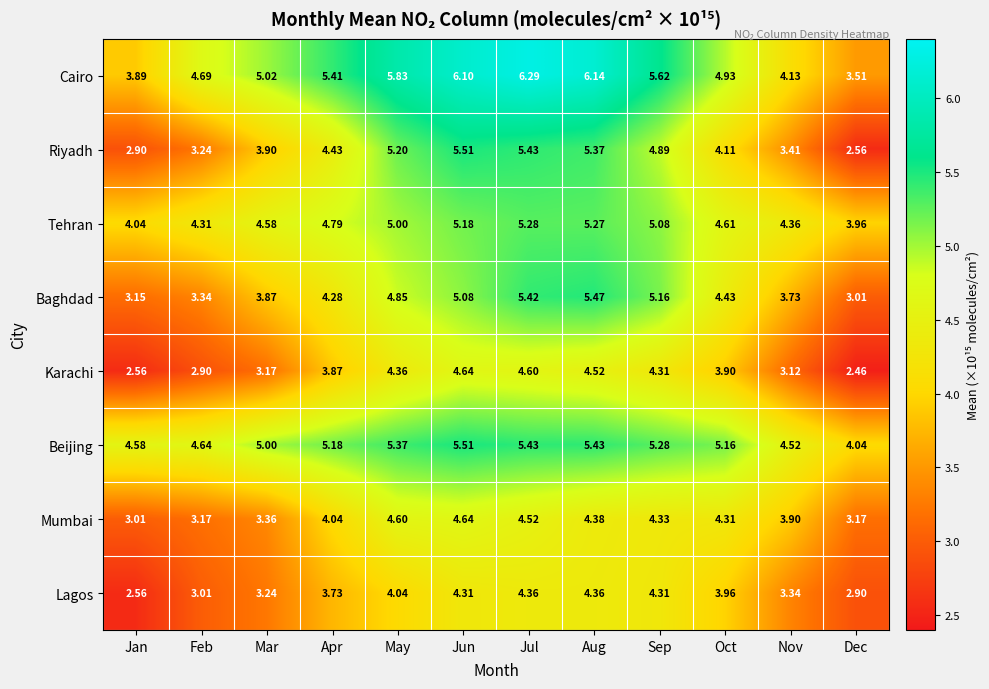

Which category has the lowest value across all series?

Dec